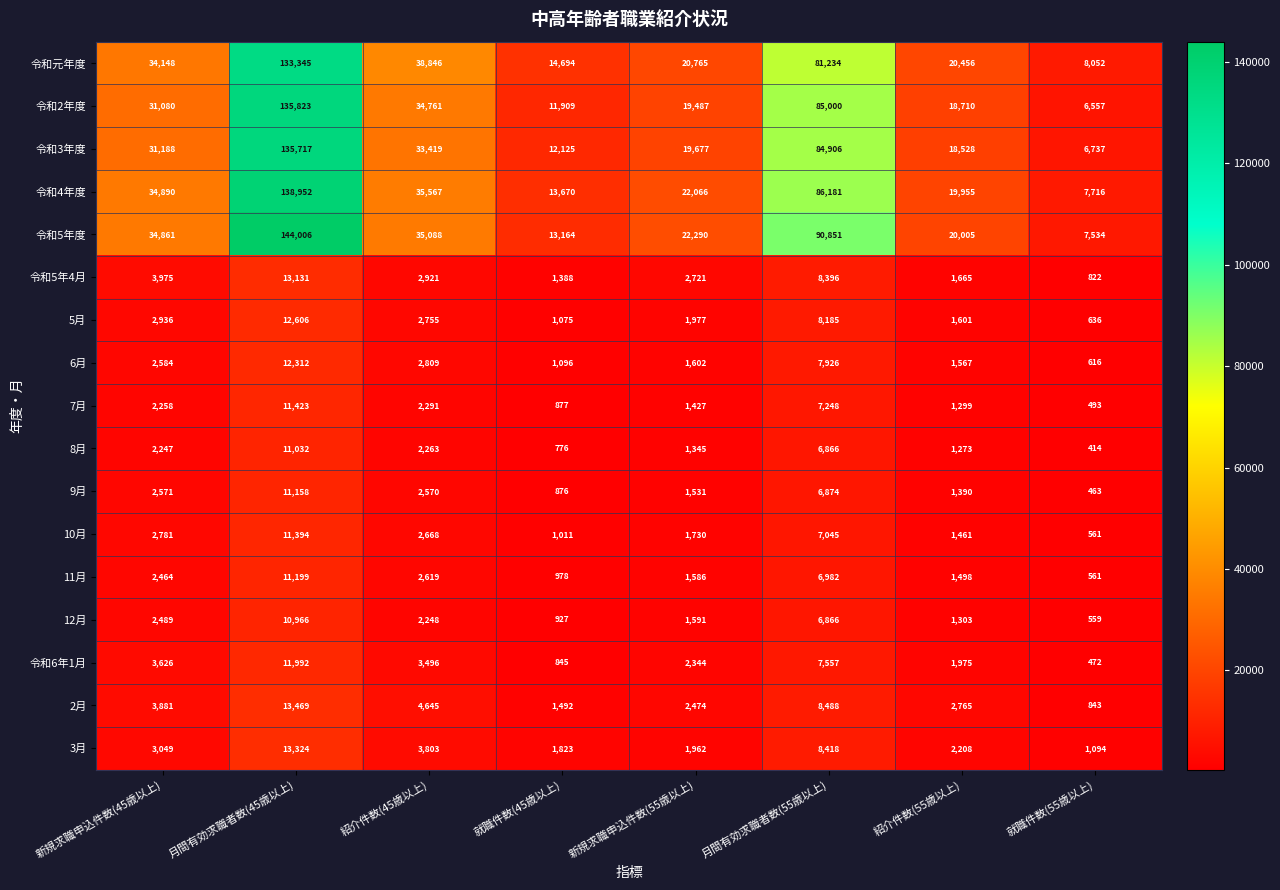

Rank the series by their maximum value, from highest to lowest.

令和5年度, 令和4年度, 令和2年度, 令和3年度, 令和元年度, 2月, 3月, 令和5年4月, 5月, 6月, 令和6年1月, 7月, 10月, 11月, 9月, 8月, 12月